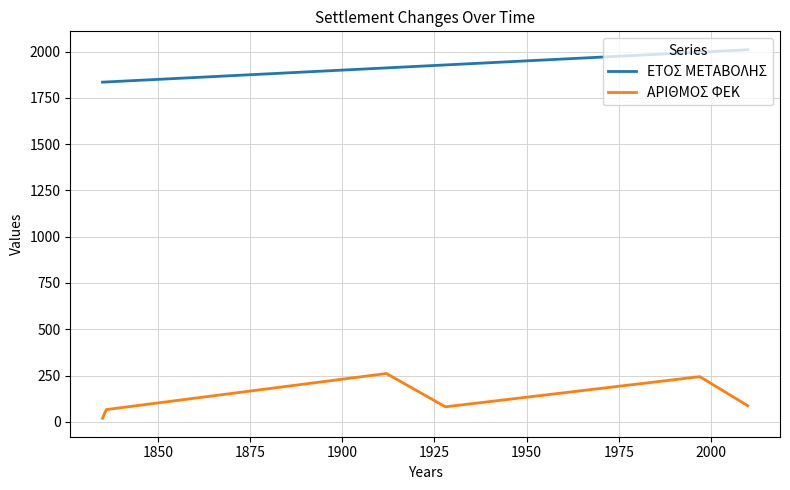

Is the value of ΑΡΙΘΜΟΣ ΦΕΚ at 1850 greater than the value of ΕΤΟΣ ΜΕΤΑΒΟΛΗΣ at 1925?

No